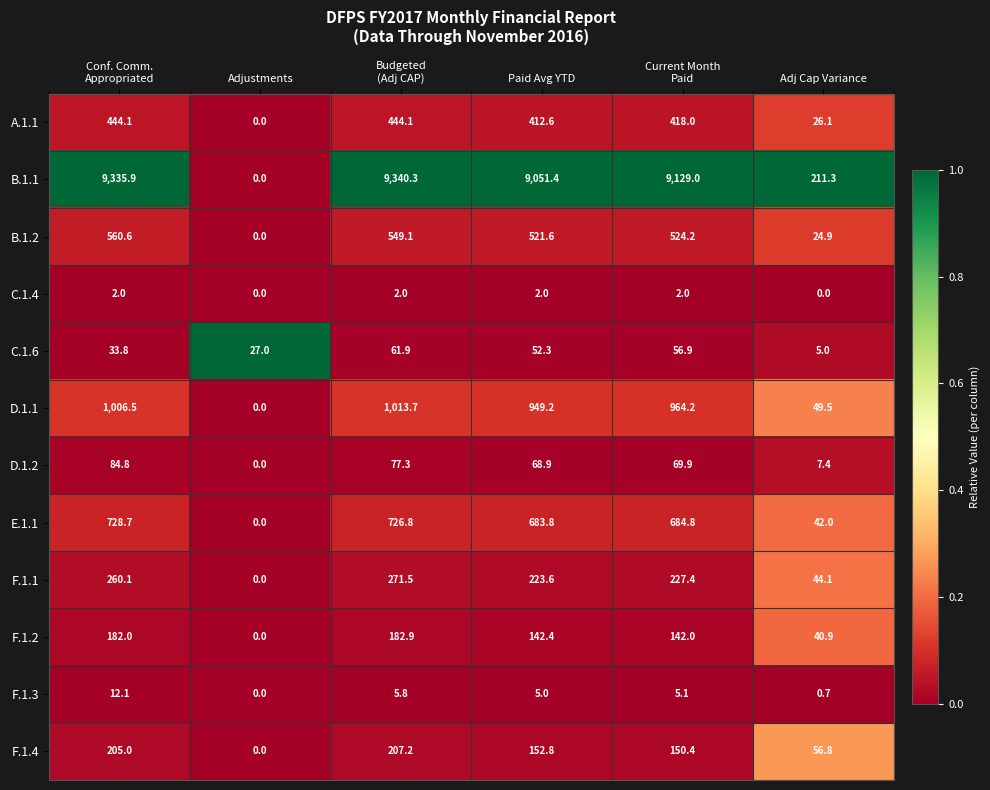

What is the total value across all series at Paid Avg YTD?

12265.6